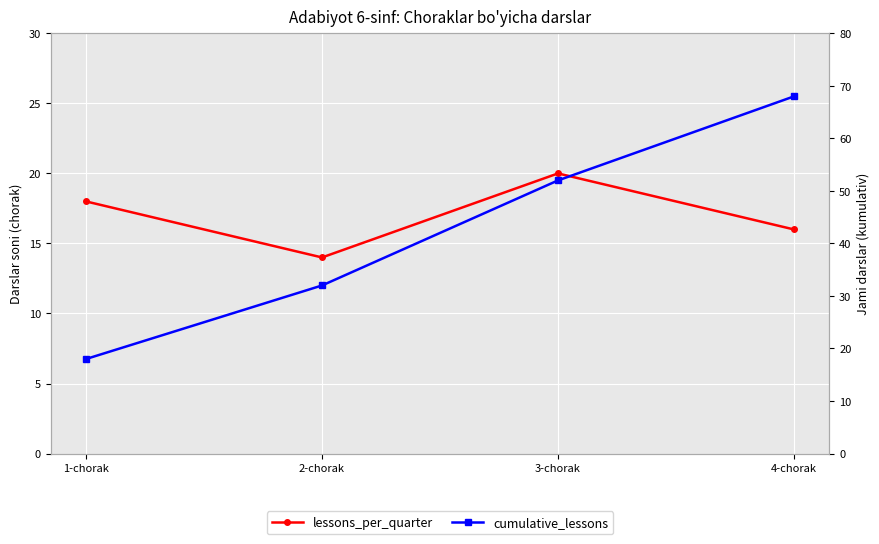

What is the label of the 2nd point from the right?

3-chorak